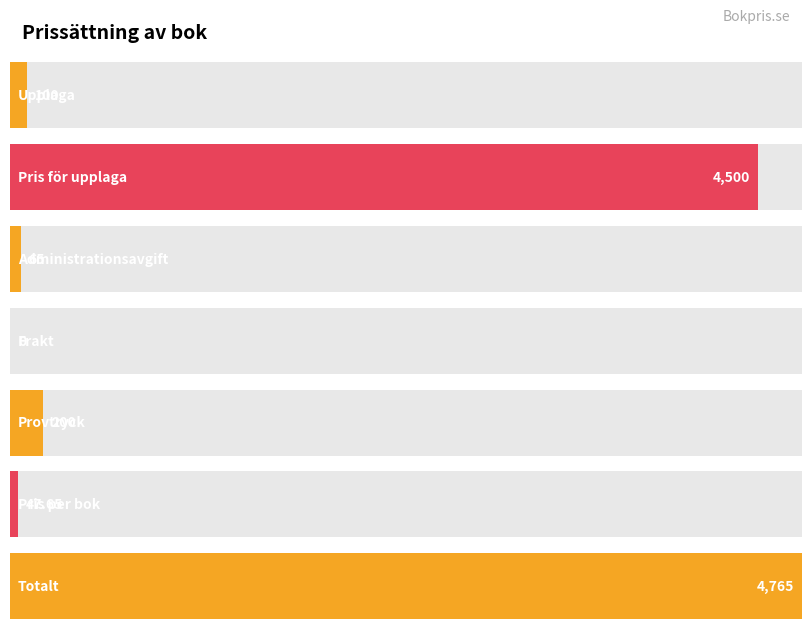

What is the difference between the maximum and minimum values?

4765.0